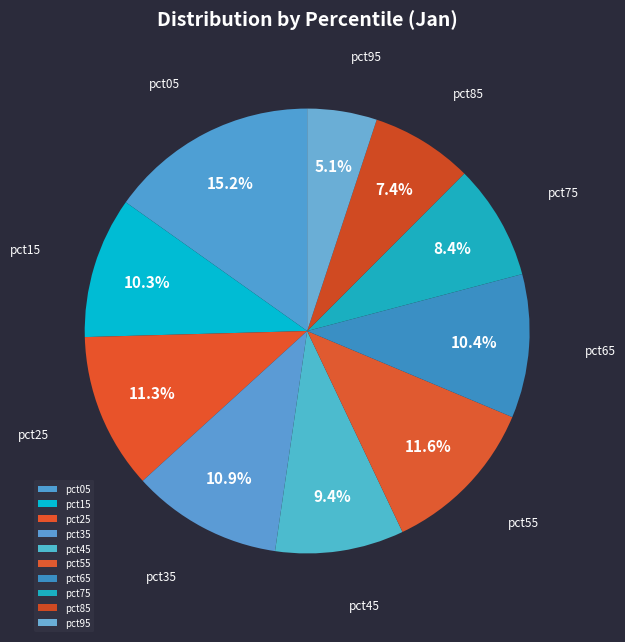

True or false: pct45 accounts for 1% of the total.

False